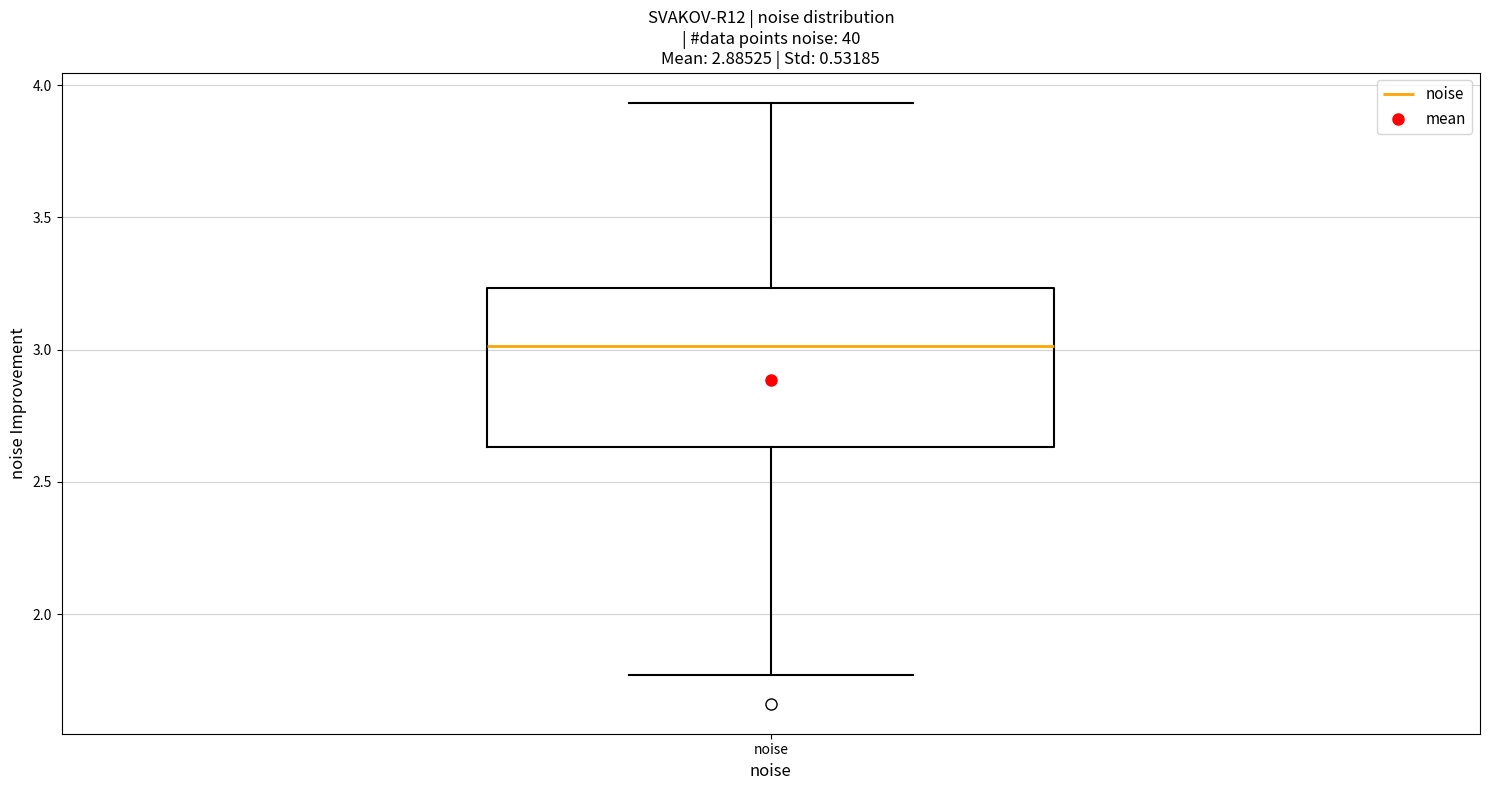

Read this box plot against the y-axis: the position of the median line, the range covered by the box, and the ends of both whiskers. The values are not printed on the chart, so give them approximately, as read against the axis.

median 3.00, box 2.65 to 3.25, whiskers 1.75 to 3.95